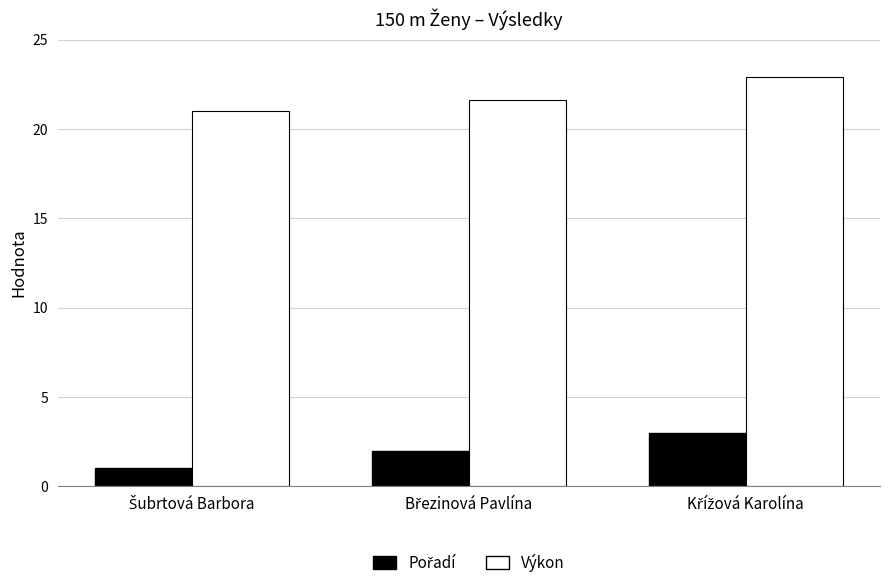

What is the greatest value displayed?

22.9